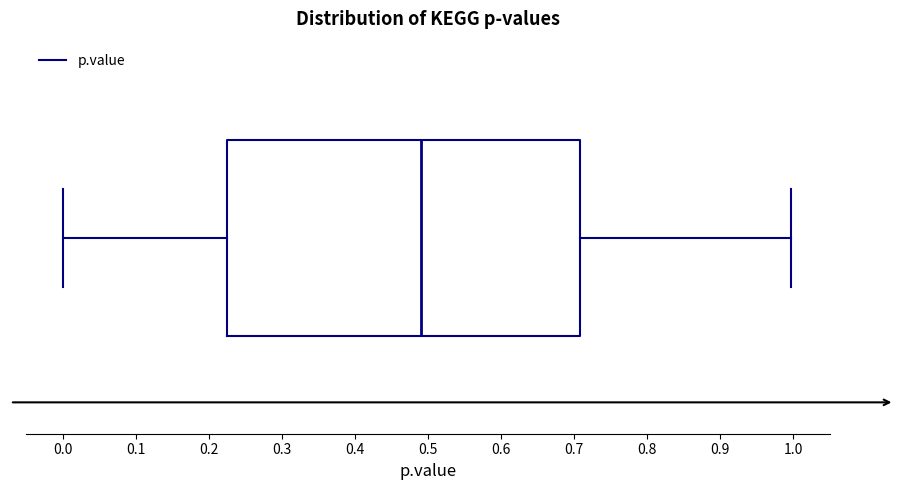

Transcribe this box plot: give where the median line is, the range the box spans, and where the two whiskers end, as read against the x-axis. The values are not printed on the chart, so give them approximately, as read against the axis.

median 0.49, box 0.22 to 0.71, whiskers 0.00 to 1.00